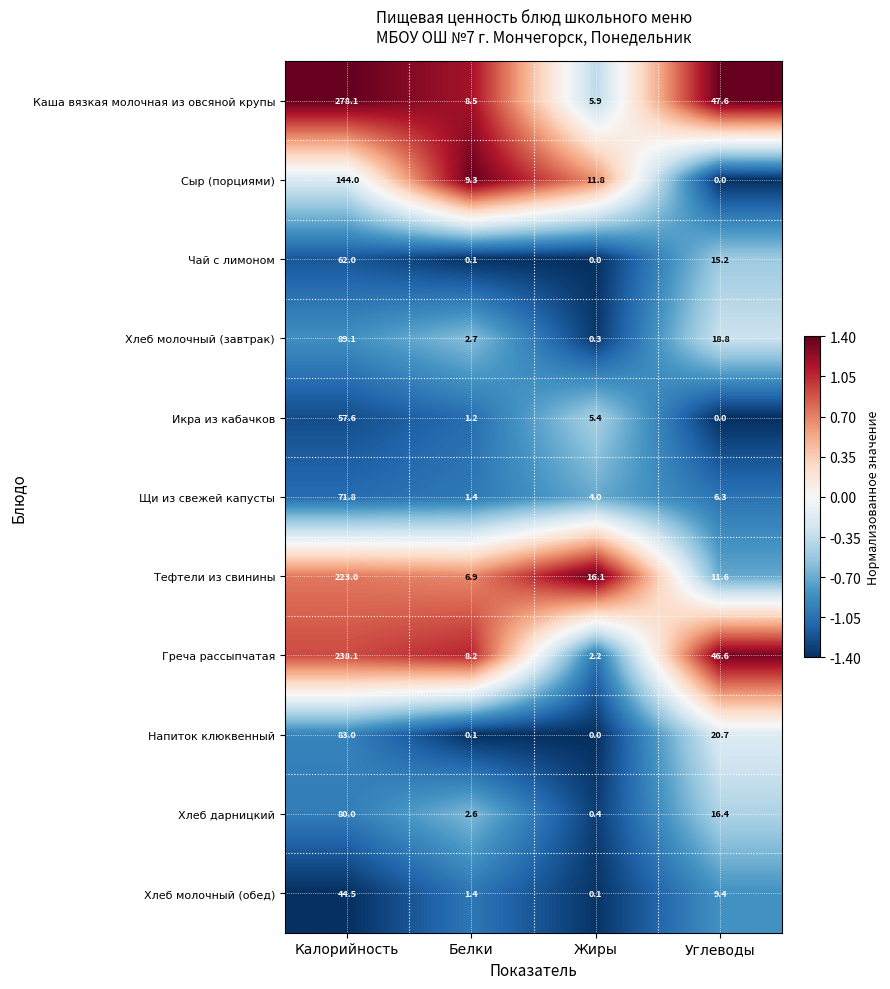

How many data points in Хлеб молочный (завтрак) are above 18?

2